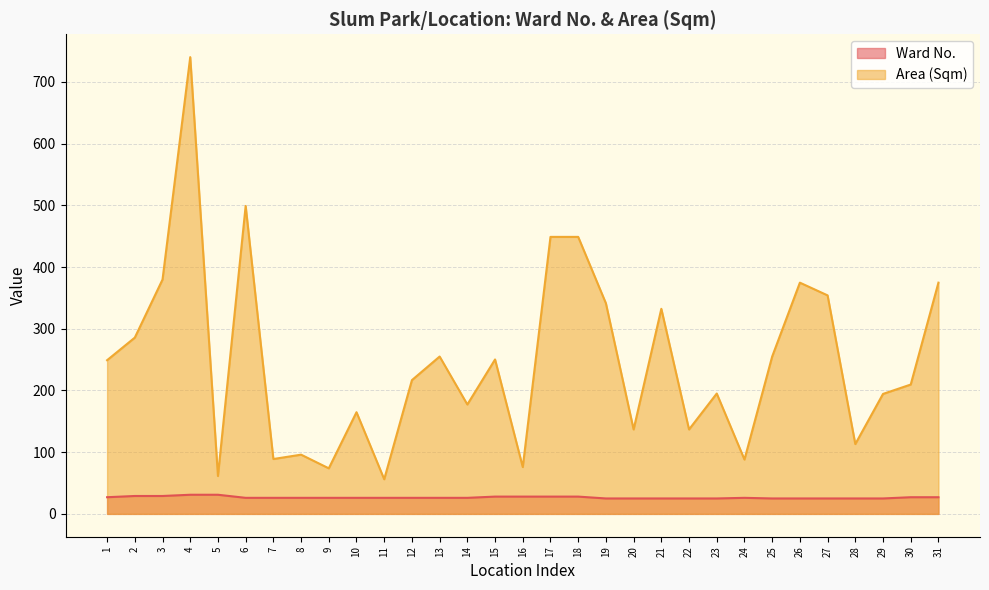

Rank the series at 5 from highest to lowest value.

Area (Sqm), Ward No.